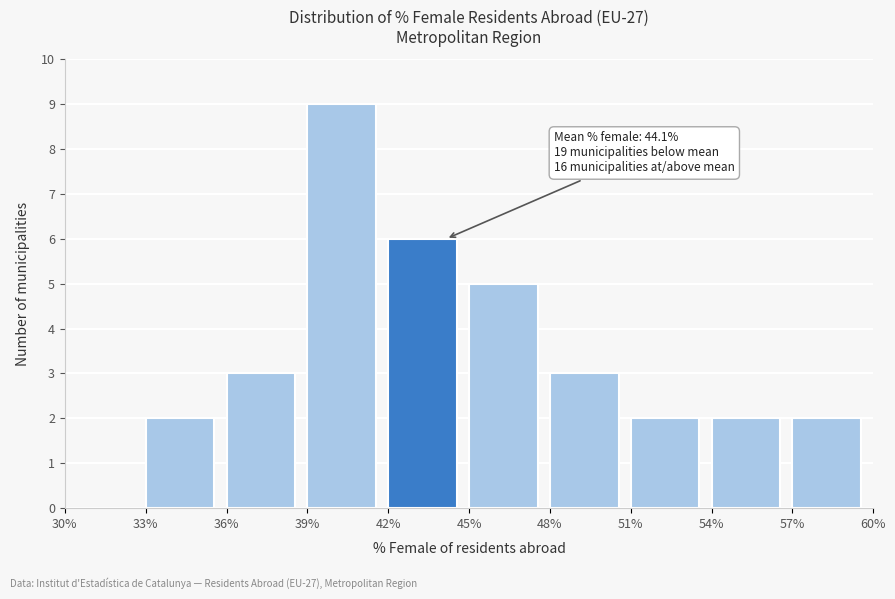

Which range on the x-axis has the tallest bar?

39% to 42%